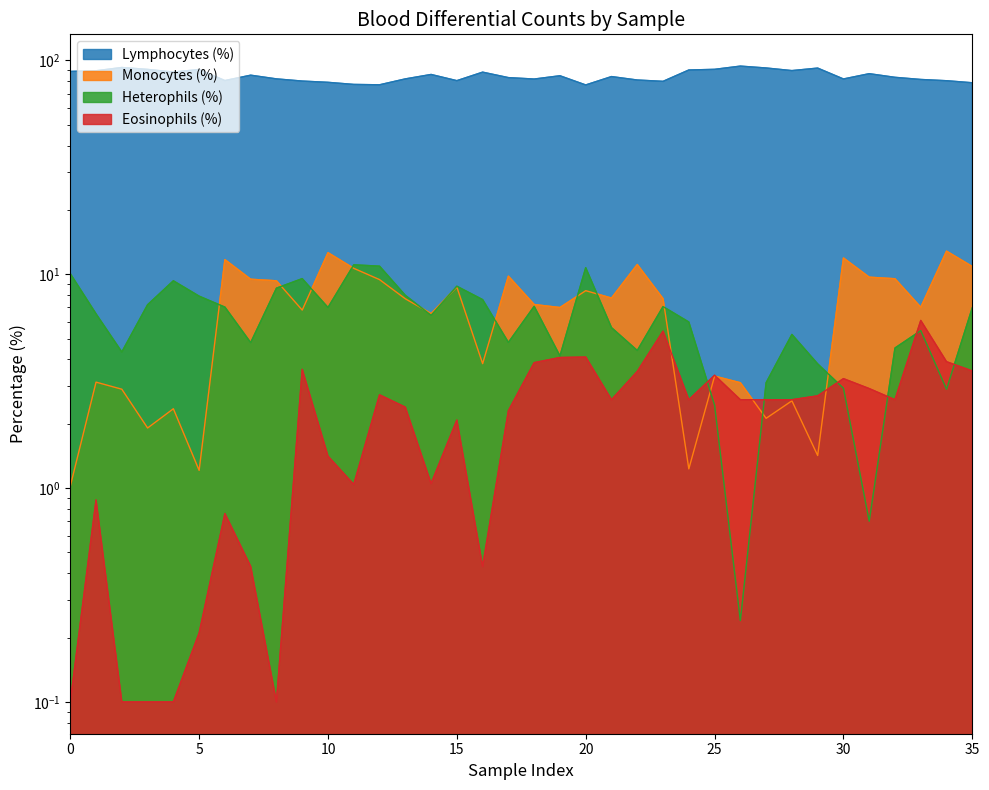

Where is Eosinophils (%) nearest to the value 3?

31